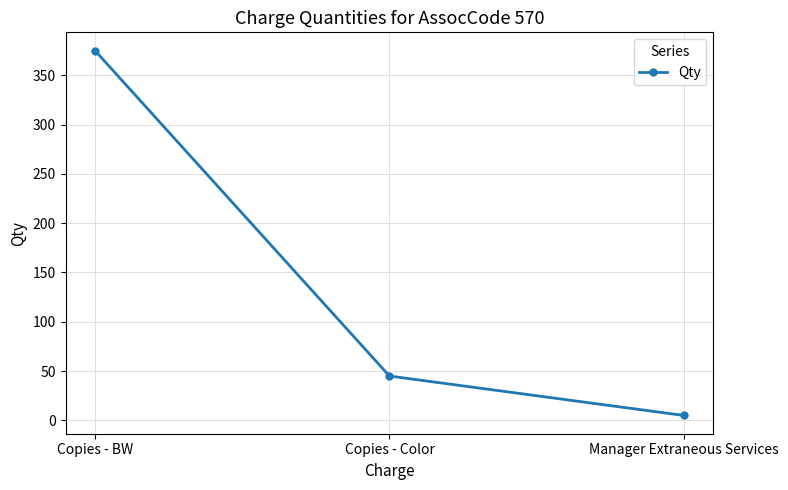

Is it true that the value at Copies - BW is 375?

True